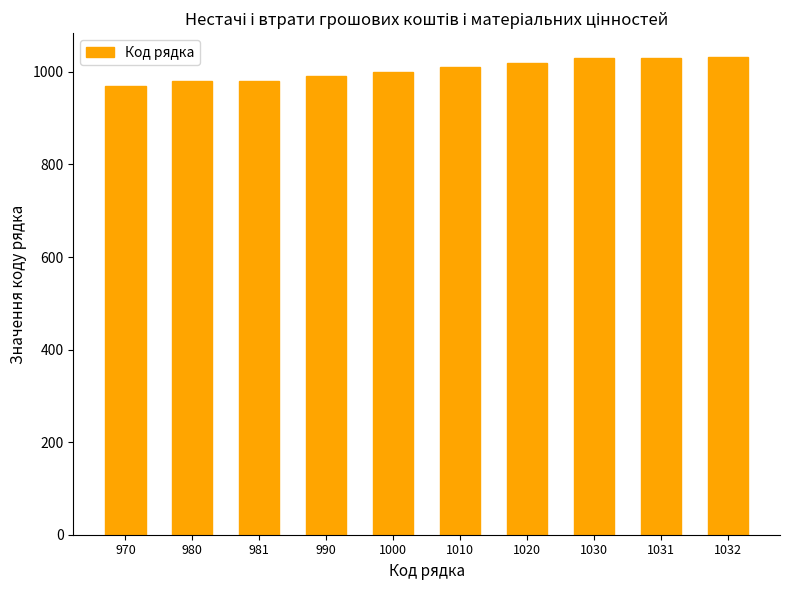

What is the sum of the values at 980 and 1031?

2011